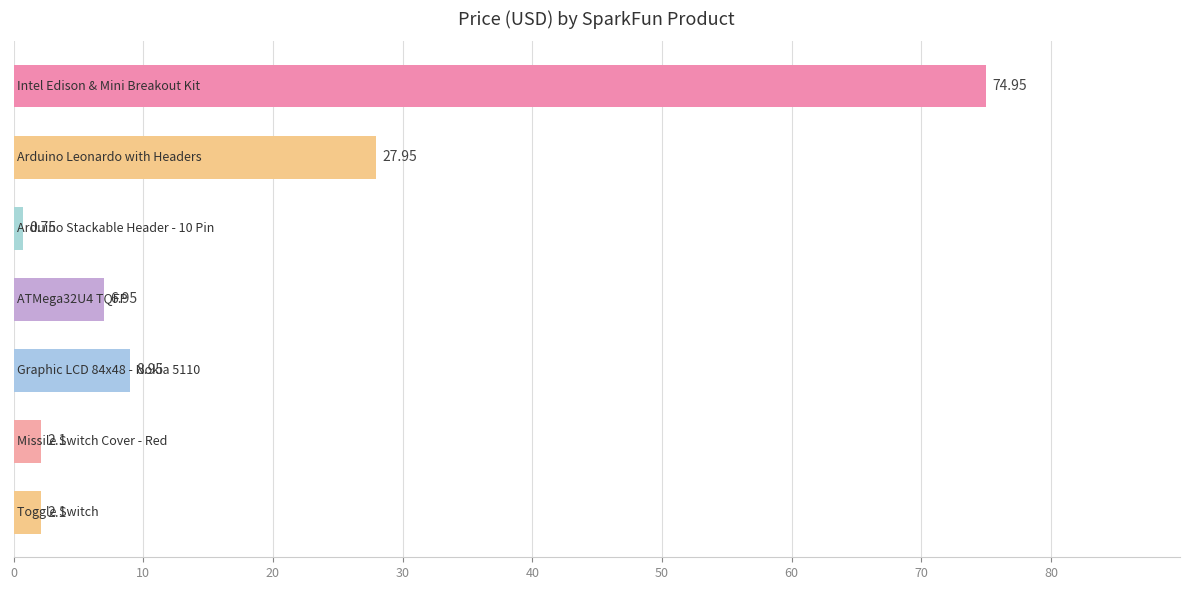

What is the average value?

17.7